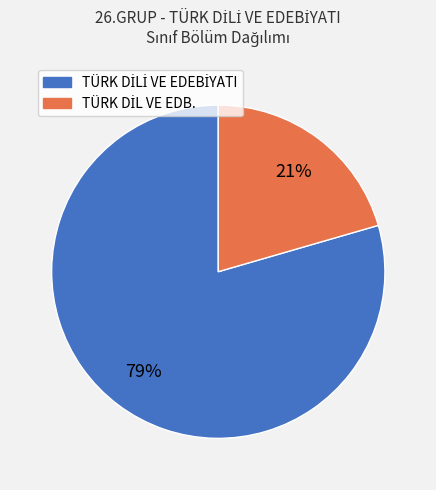

Is there a majority slice in this chart?

Yes